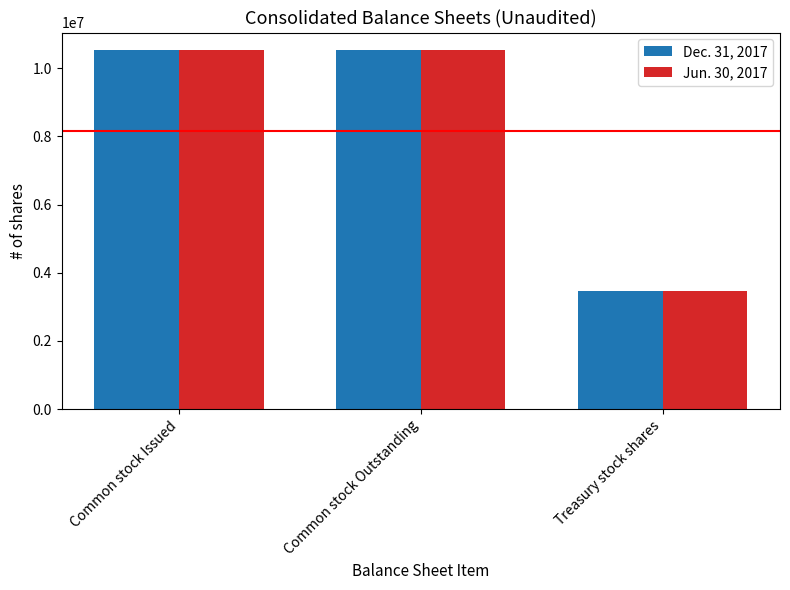

What is the average value of the Dec. 31, 2017 series?

8170897